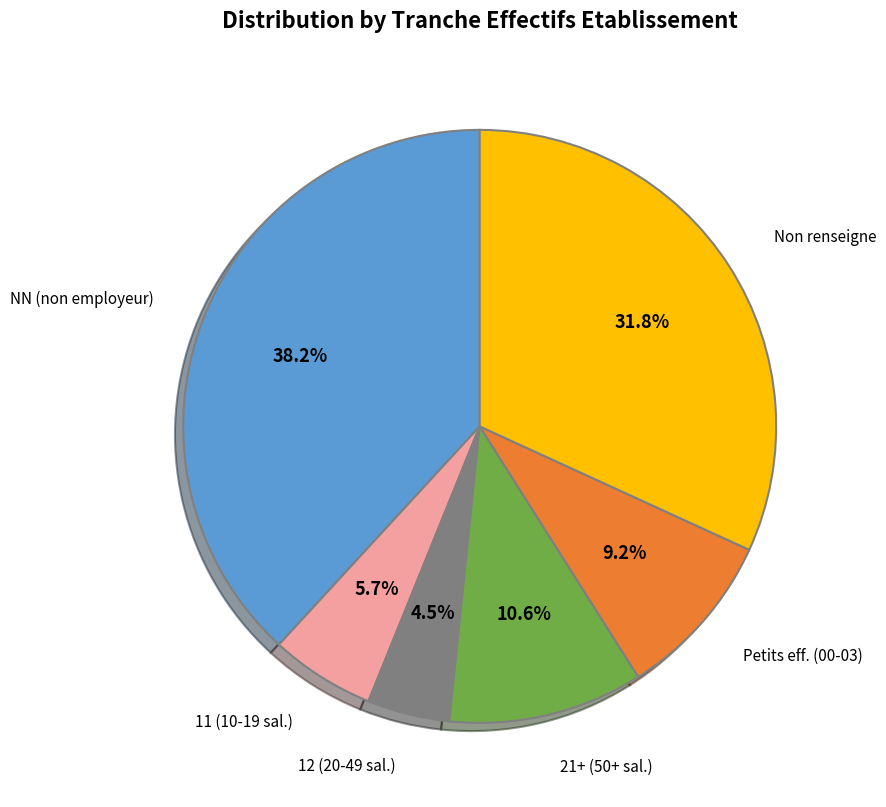

Does any single category account for the majority?

No